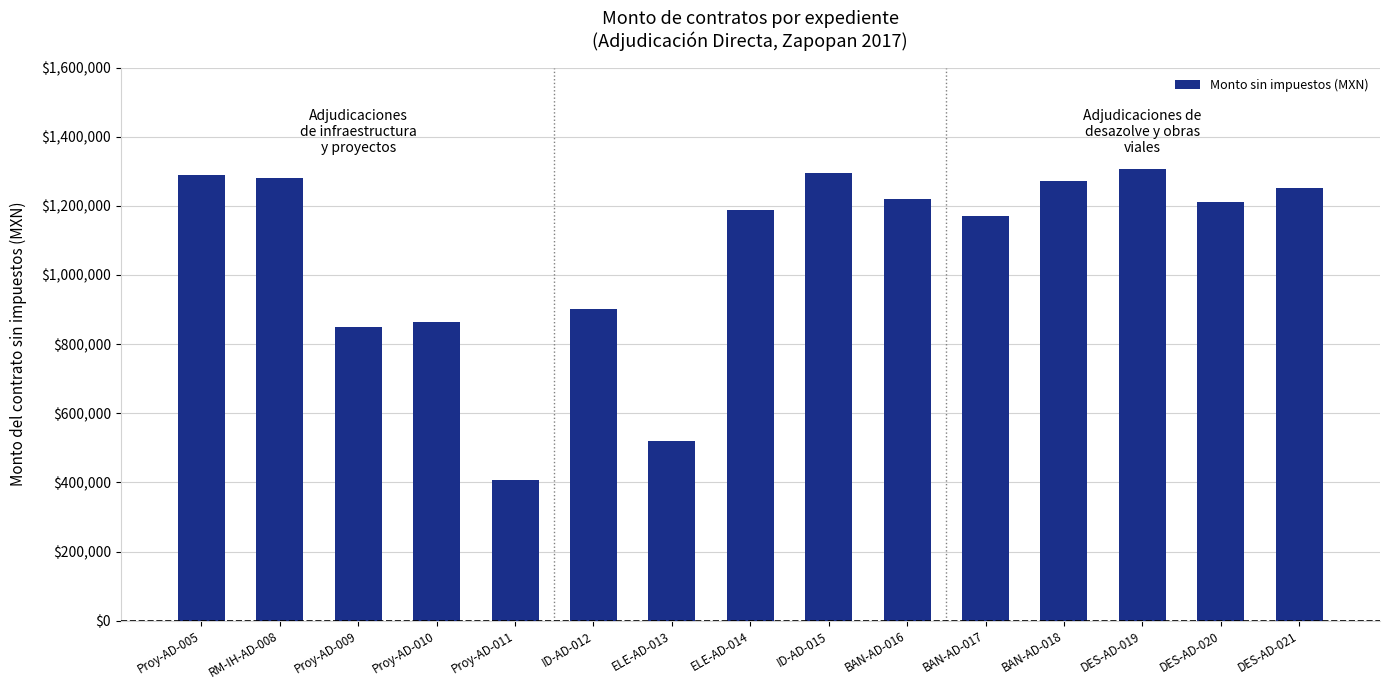

What is the label of the 10th bar from the right?

ID-AD-012